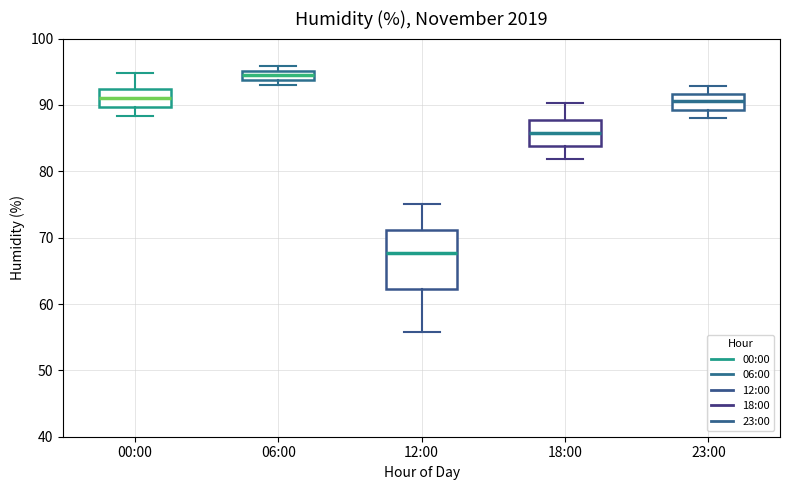

Where is the lower edge of the box for 12:00 on the y-axis? The values are not printed on the chart, so give them approximately, as read against the axis.

62